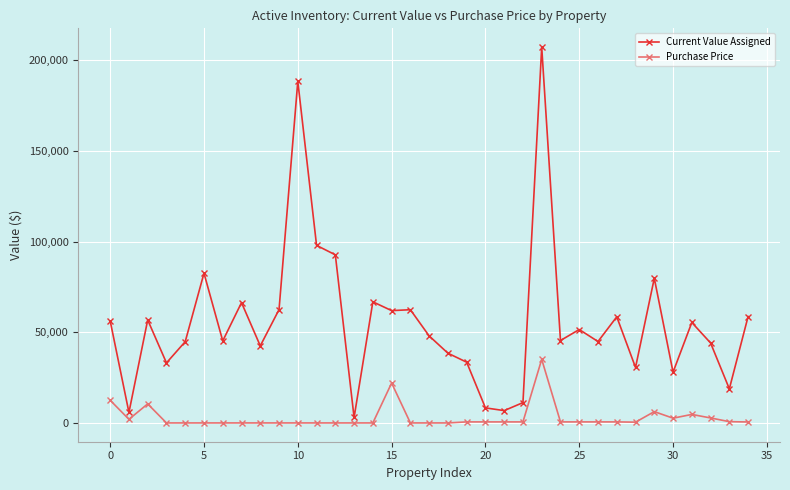

What is the value of the Purchase Price point at the 32nd from the left?

4685.9